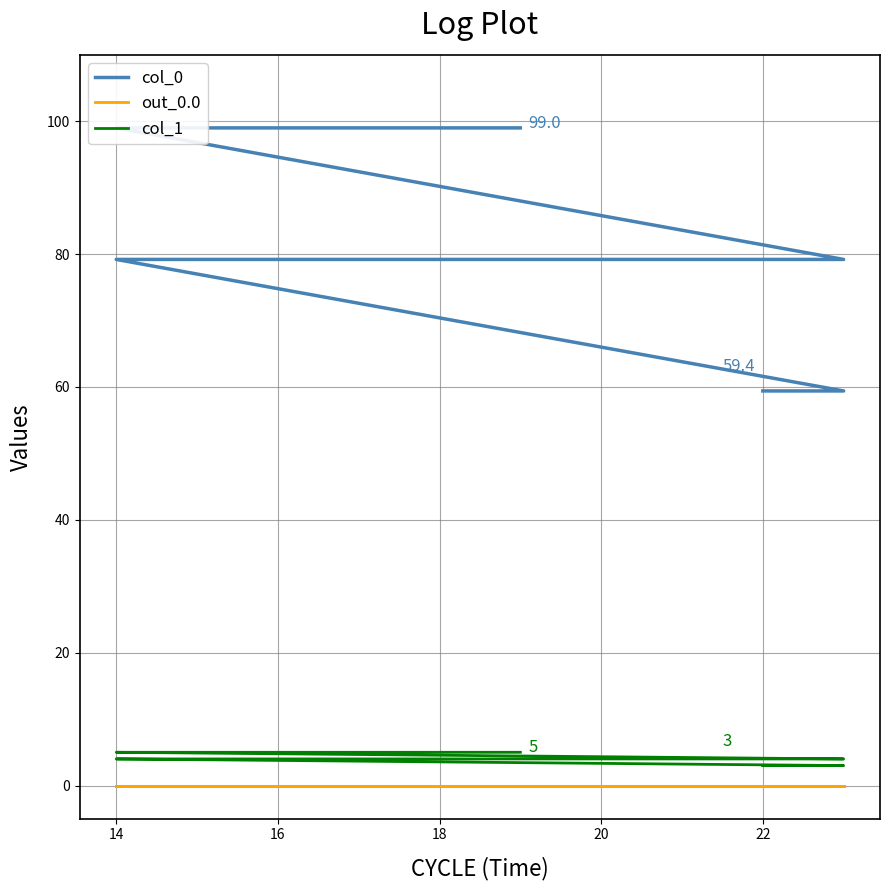

Which series has the widest spread of values?

col_0